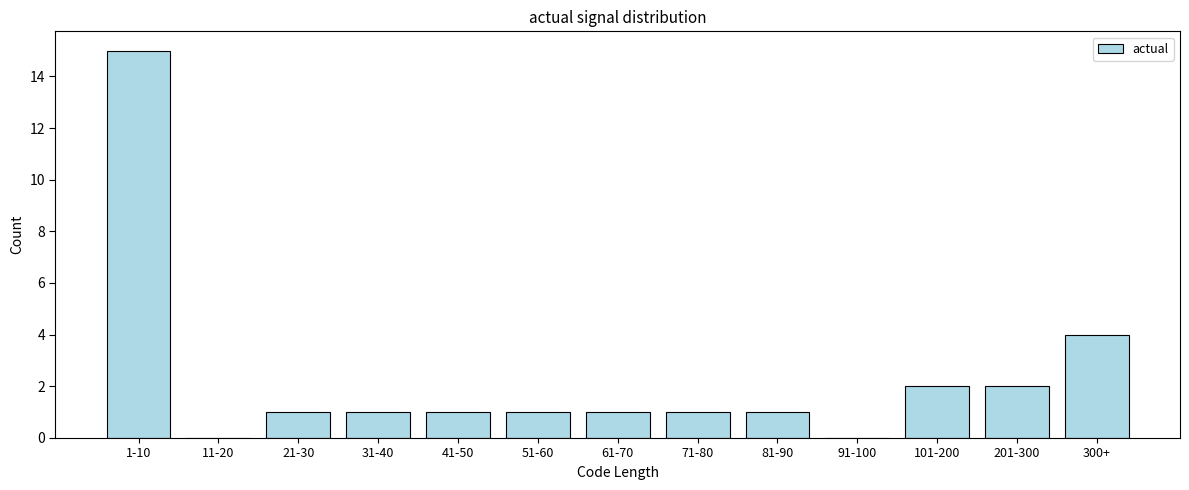

Reading left to right, what are all the values shown in this chart?

1-10=15	11-20=0	21-30=1	31-40=1	41-50=1	51-60=1	61-70=1	71-80=1	81-90=1	91-100=0	101-200=2	201-300=2	300+=4